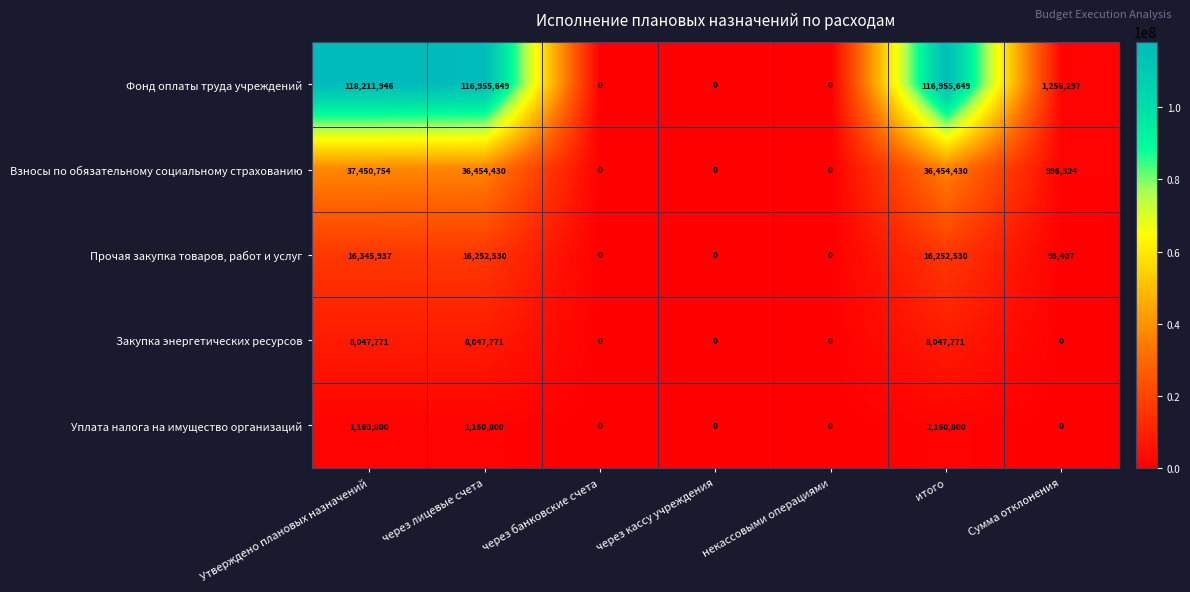

At which label does Прочая закупка товаров, работ и услуг reach its peak?

Утверждено плановых назначений